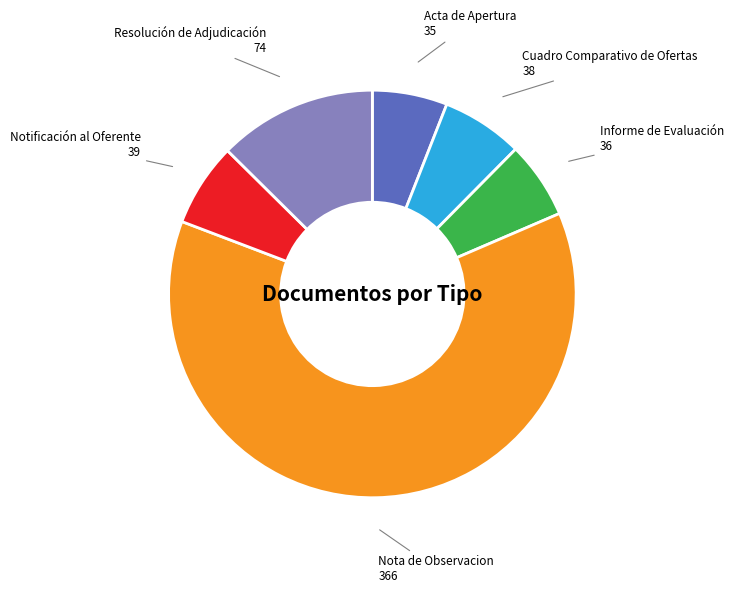

Does any single category account for the majority?

Yes